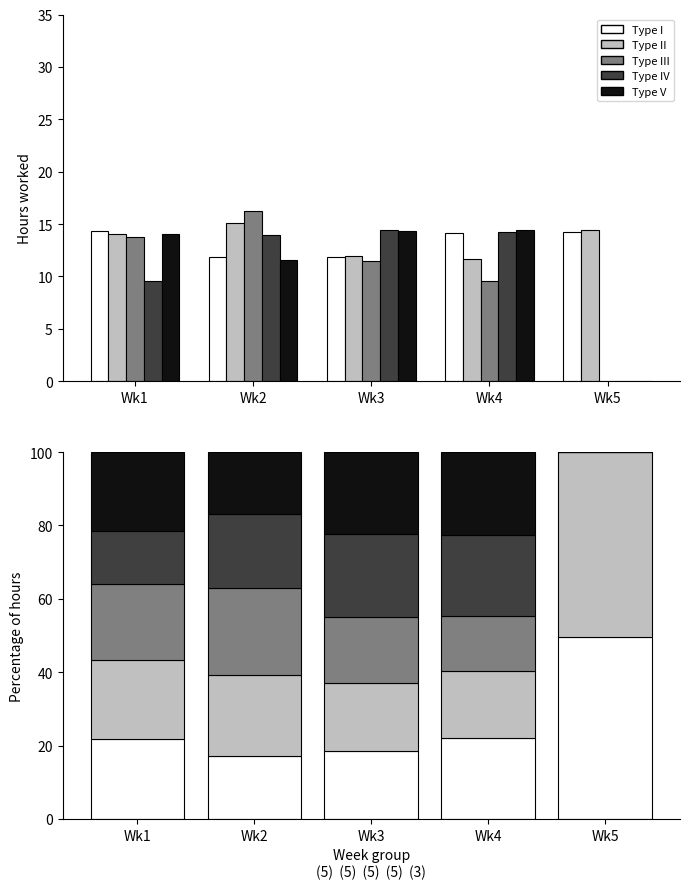

What is the difference between the second highest and second lowest values in the Type IV series?

7.7